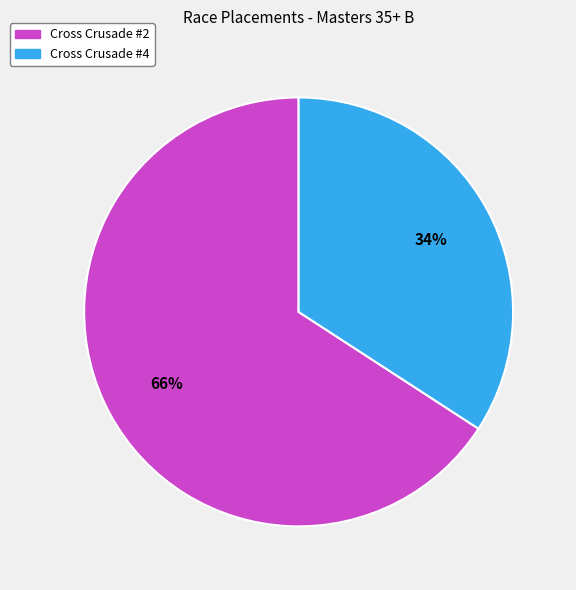

Rank the categories by value from lowest to highest.

Cross Crusade #4, Cross Crusade #2